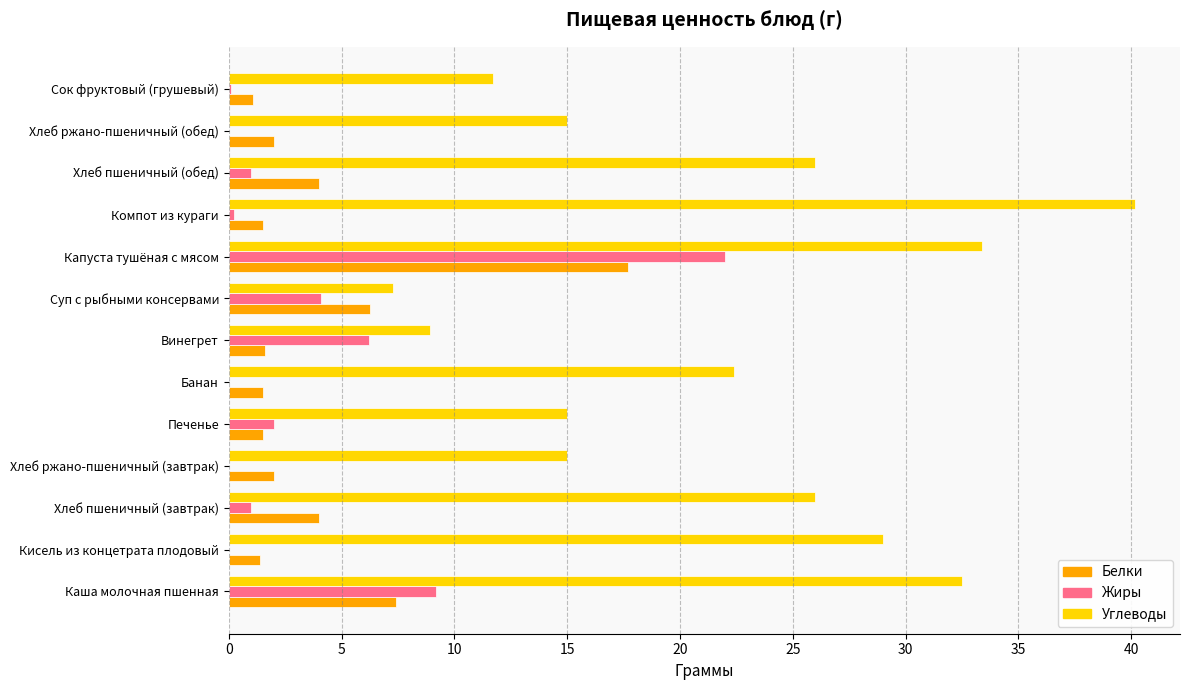

Which category has the highest value in the Белки series?

Капуста тушёная с мясом